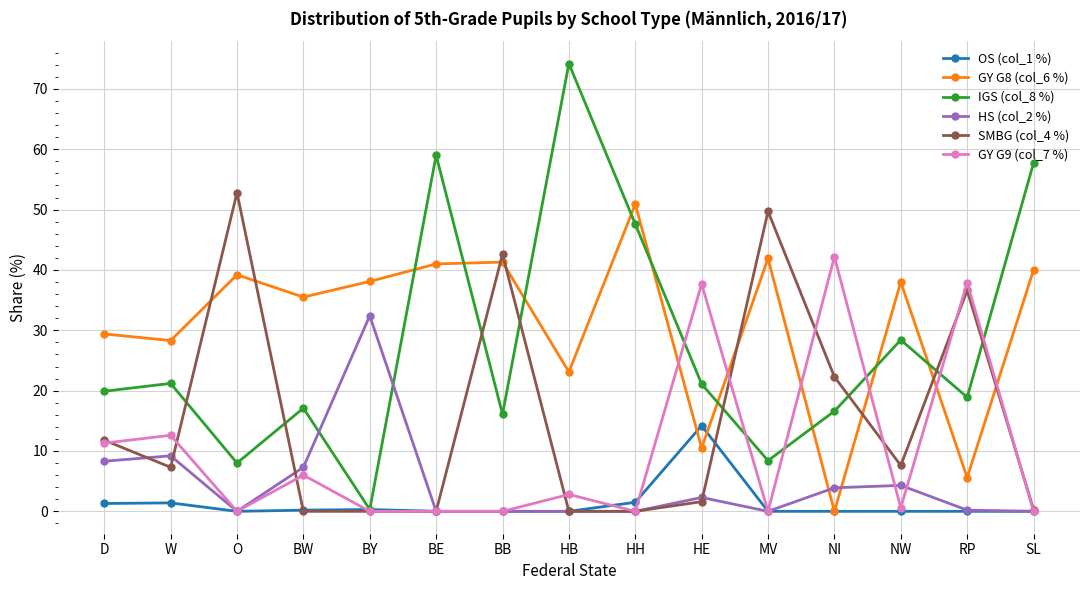

At which category does the chart reach its peak across all series?

HB